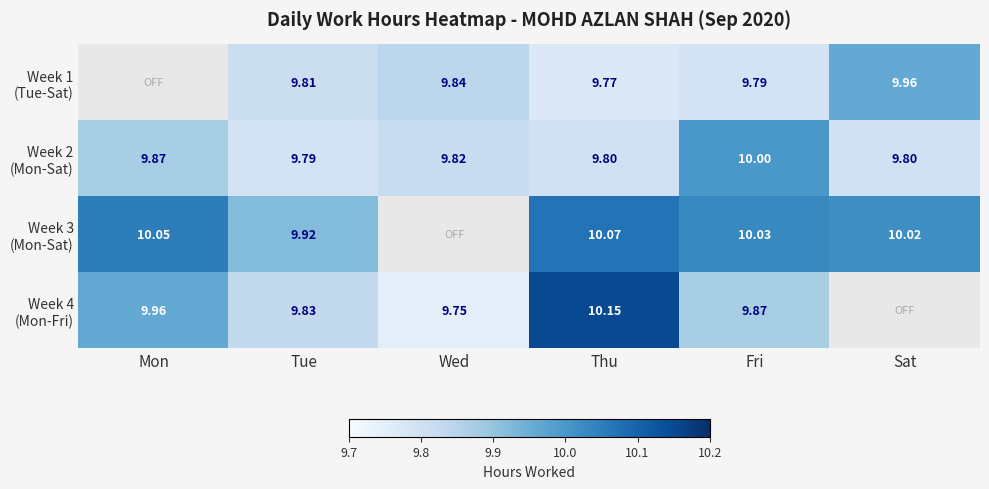

Which series has the widest spread of values?

Week 4 (Mon-Fri)